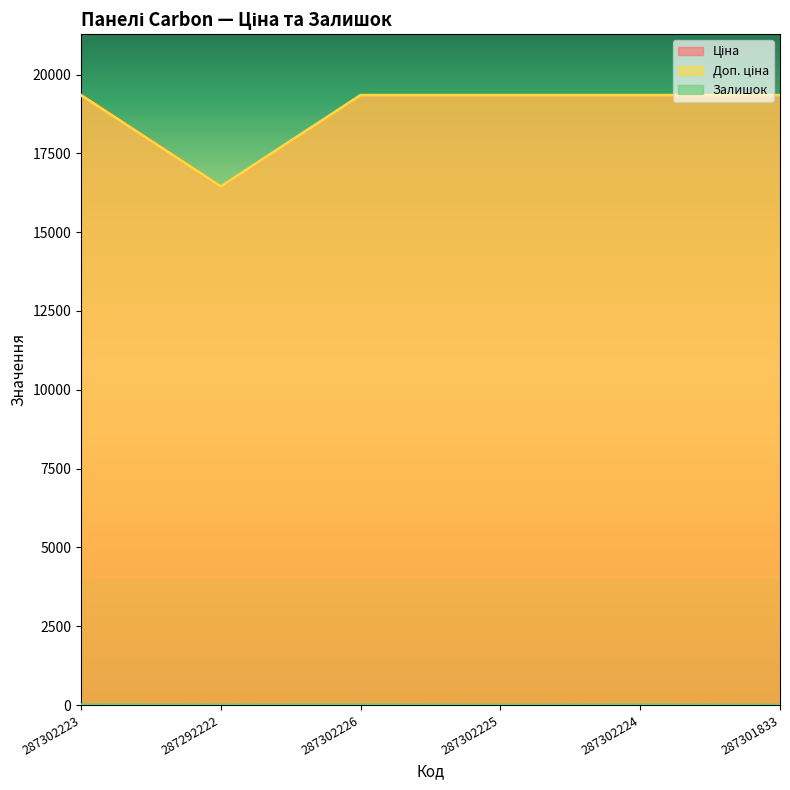

How many interior local peaks does the Залишок series have?

2